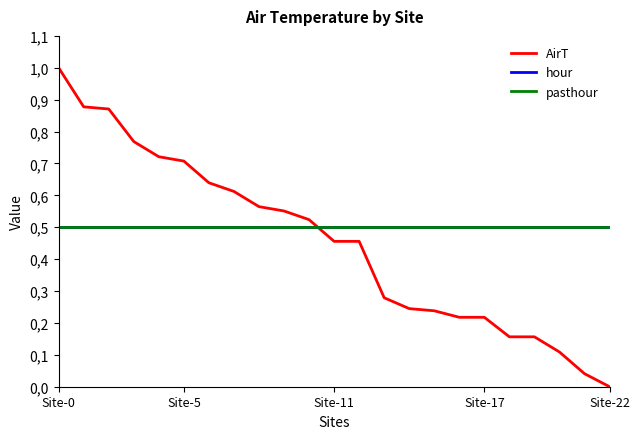

At which label is AirT closest to 0?

Site-22